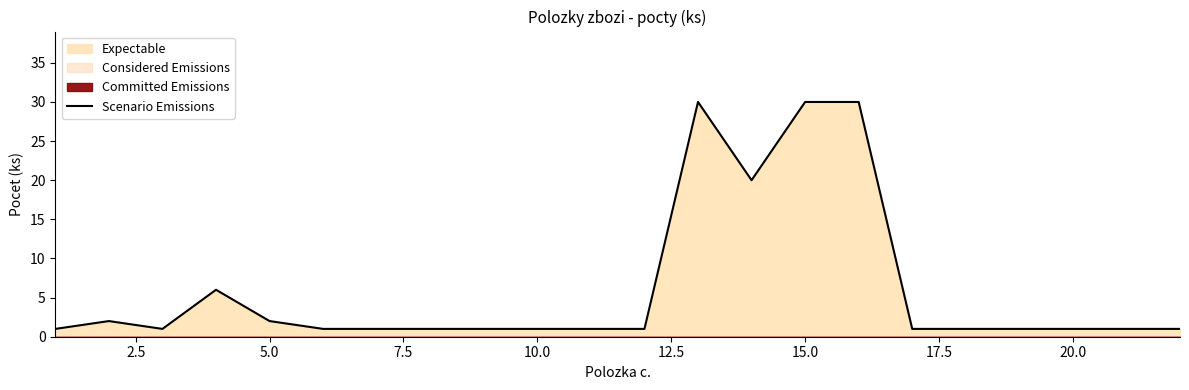

Reading left to right, transcribe all the data shown in this chart.

1	2	1	6	2	1	1	1	1	1	1	1	30	20	30	30	1	1	1	1	1	1